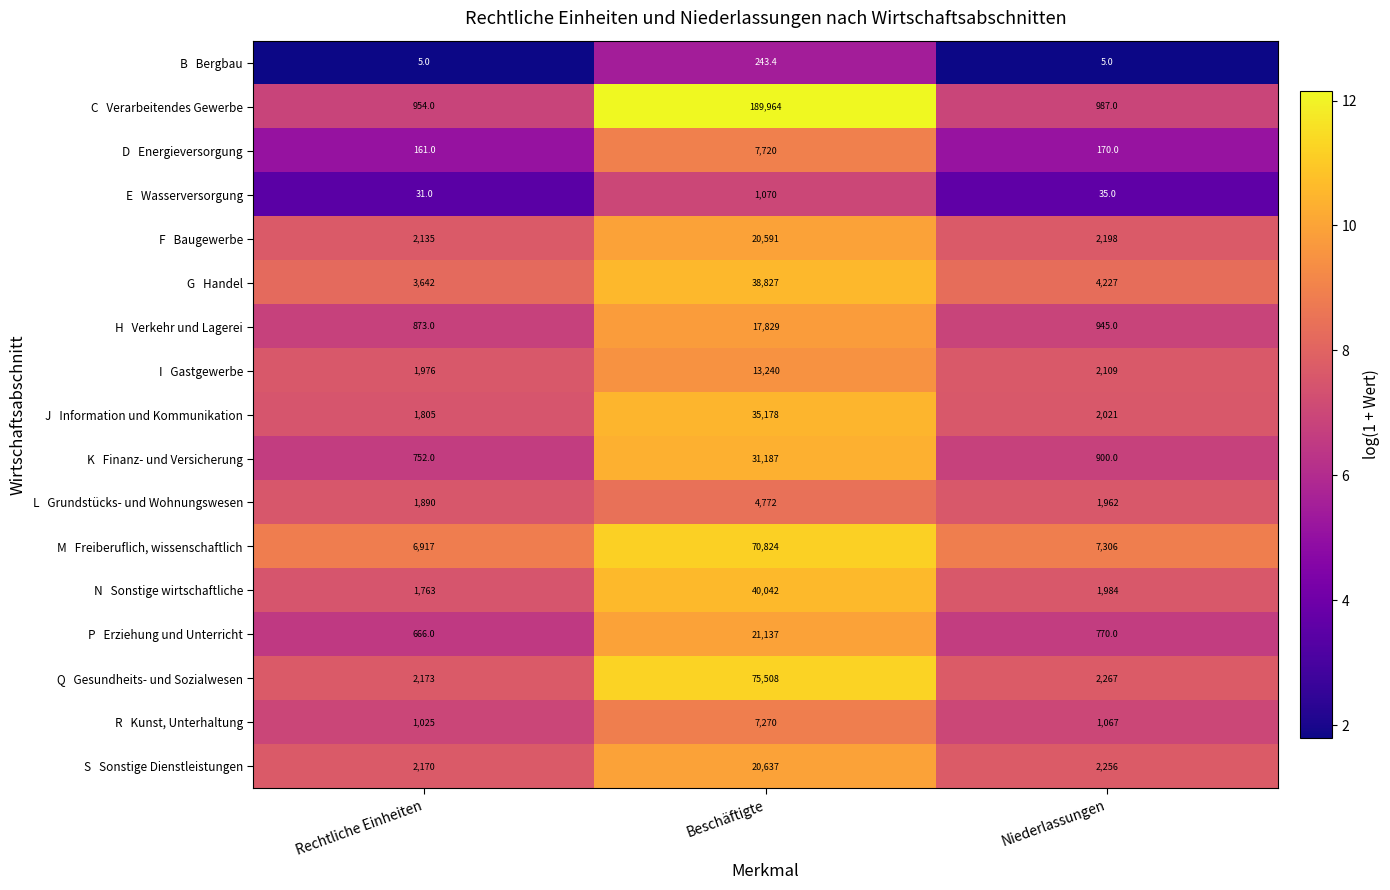

At which category is the sum across all series the highest?

Beschäftigte